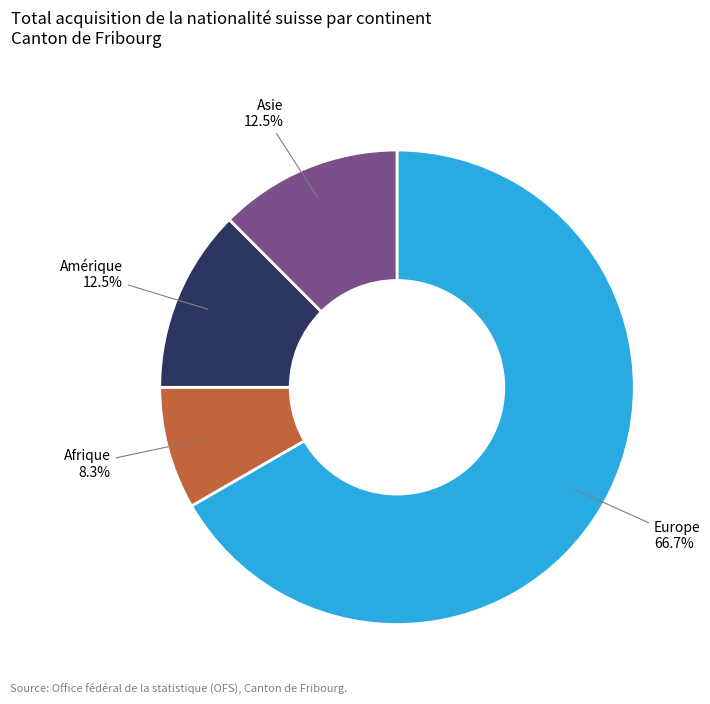

What is the ratio of the value at Afrique to the value at Asie?

0.7